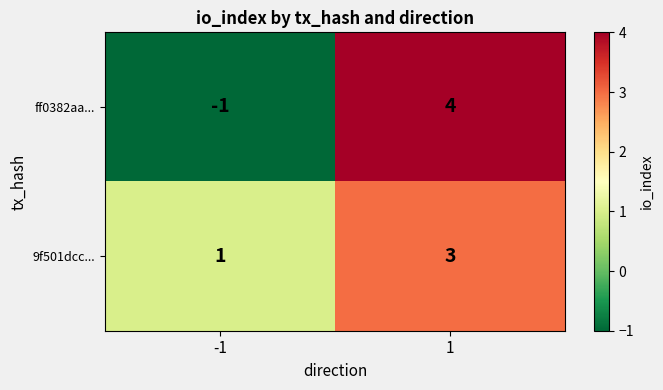

Which series has the largest total across all categories?

9f501dcc...